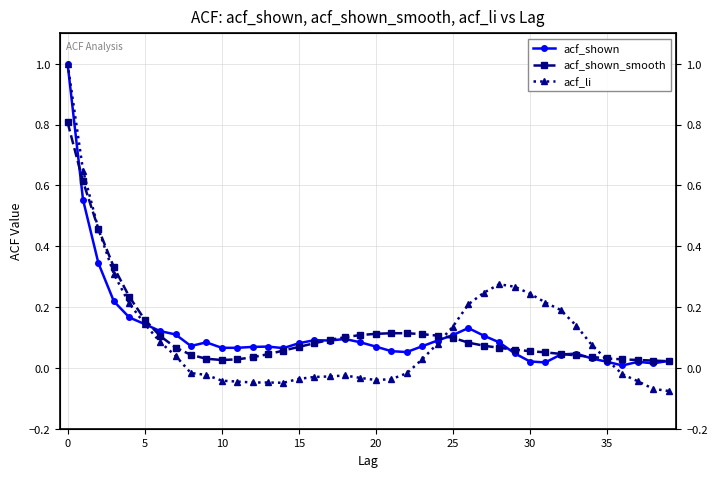

How many intersections are there between acf_shown and acf_shown_smooth?

8